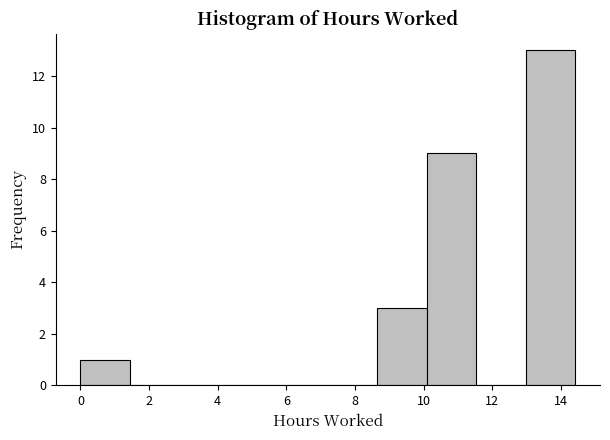

Reading left to right, list every bar in this chart as the range it spans on the x-axis followed by its height. Neither the bar edges nor the heights are printed on the chart, so give them approximately, as read against the axes.

0.0 to 1.4: 1
1.4 to 2.8: 0
2.8 to 4.4: 0
4.4 to 5.8: 0
5.8 to 7.2: 0
7.2 to 8.6: 0
8.6 to 10.0: 3
10.0 to 11.6: 9
11.6 to 13.0: 0
13.0 to 14.4: 13